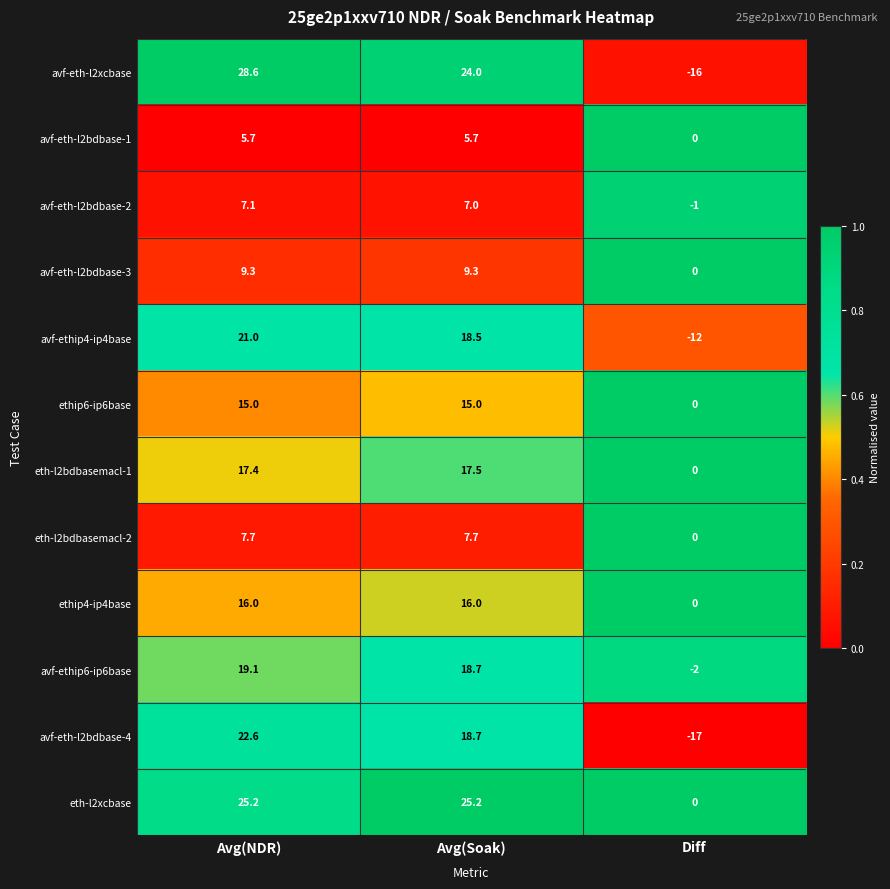

Is the value of eth-l2xcbase at Avg(NDR) greater than the value of avf-eth-l2xcbase at Avg(NDR)?

No